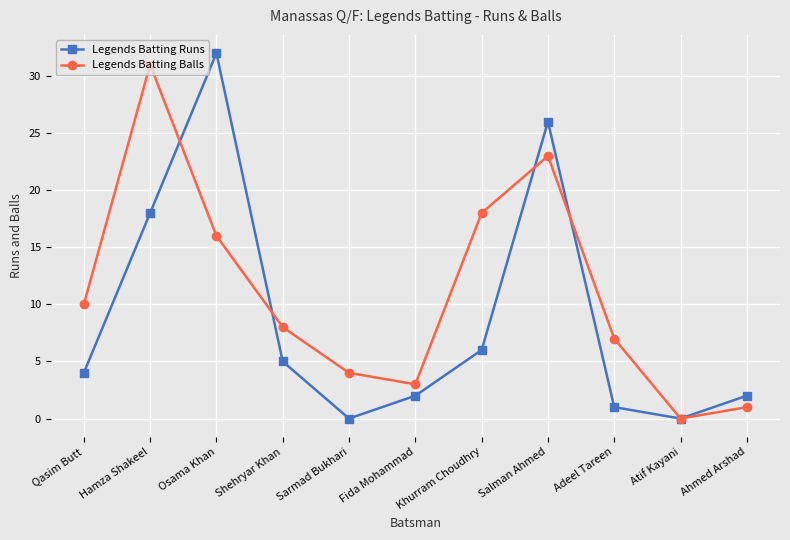

Reading right to left, transcribe all the data shown in this chart.

Legends Batting Runs: 2	0	1	26	6	2	0	5	32	18	4
Legends Batting Balls: 1	0	7	23	18	3	4	8	16	31	10